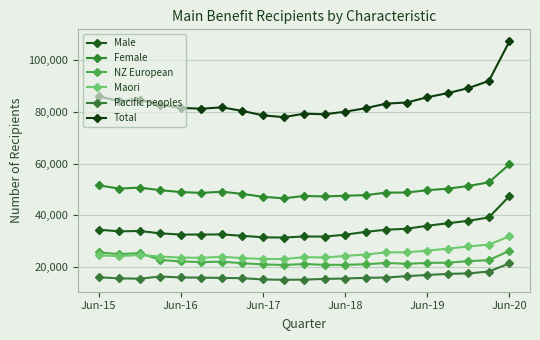

At which label does Total first exceed 82703?

Jun-15